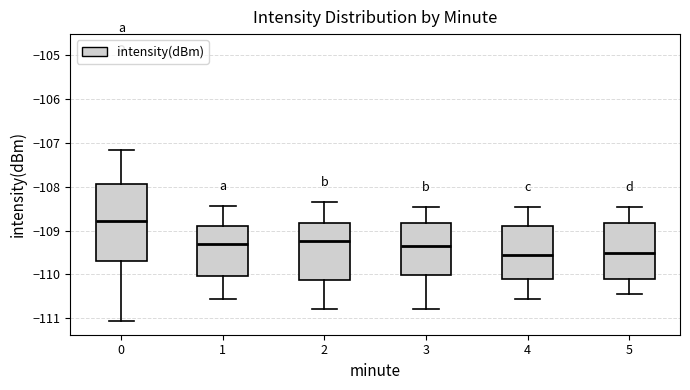

Comparing the boxes themselves (not the whiskers), which one is the tallest?

0